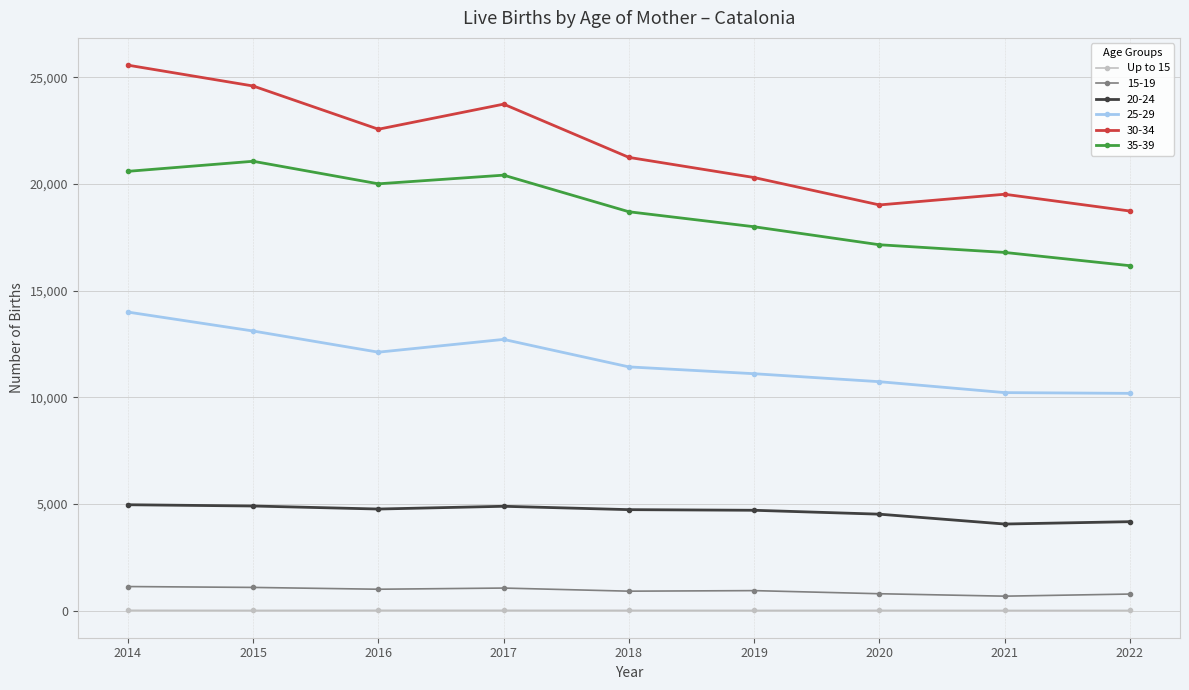

Which series has the widest spread of values?

30-34